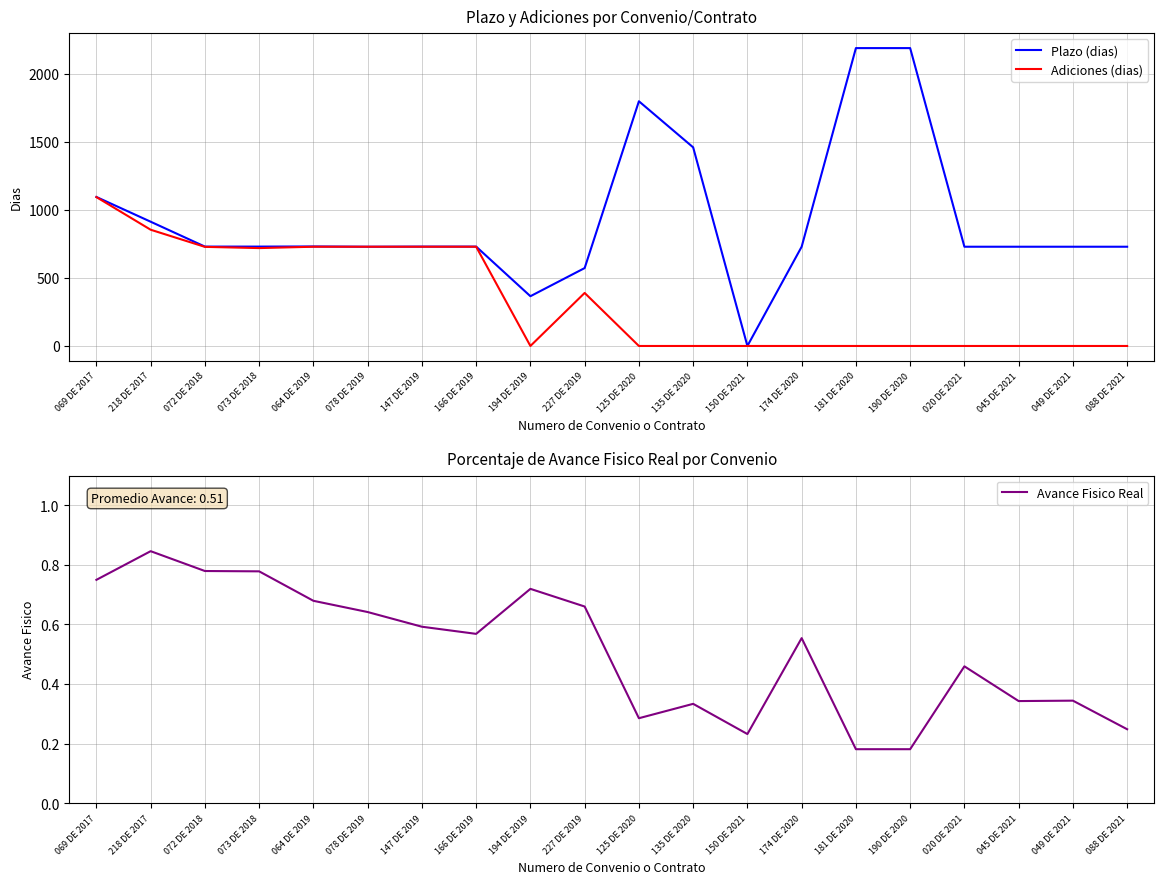

How many values in the Plazo (dias) series exceed 731?

7